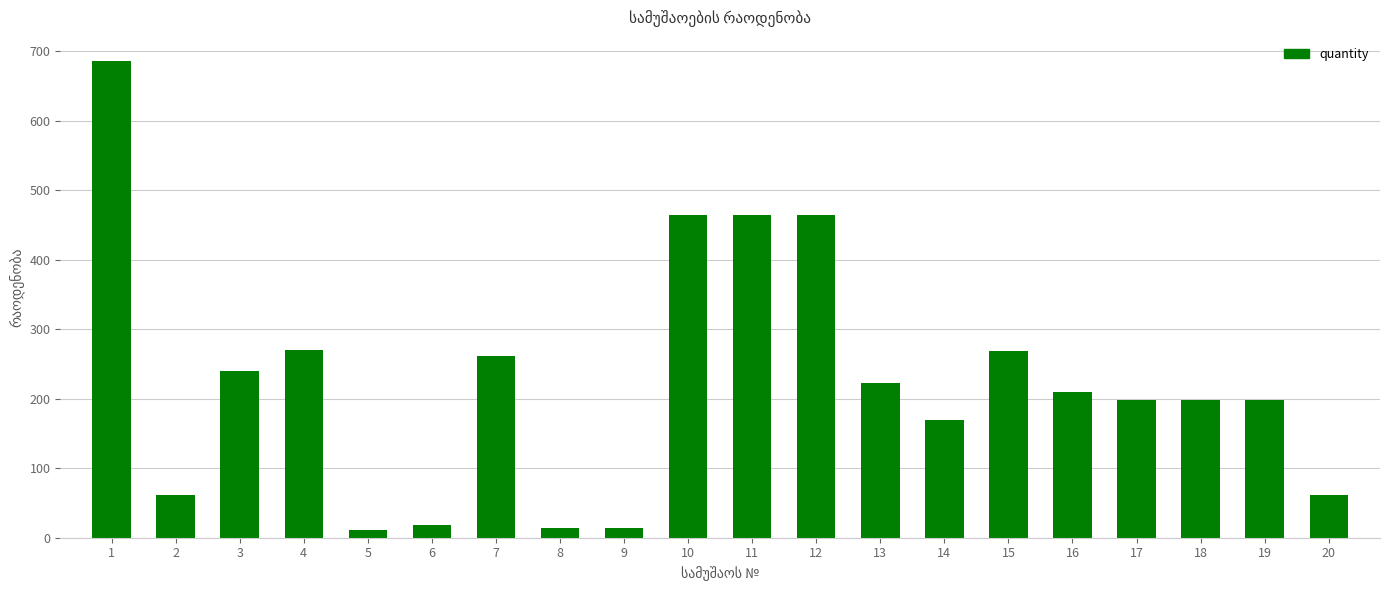

What is the difference between the values at 7 and 2?

199.0